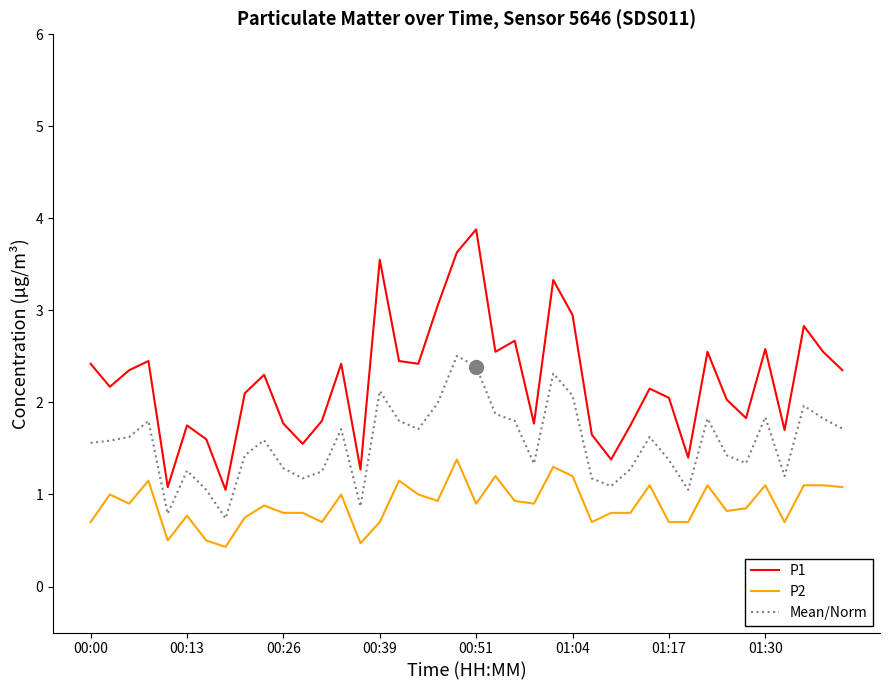

What is the difference between the maximum and minimum values in the P1 series?

2.8